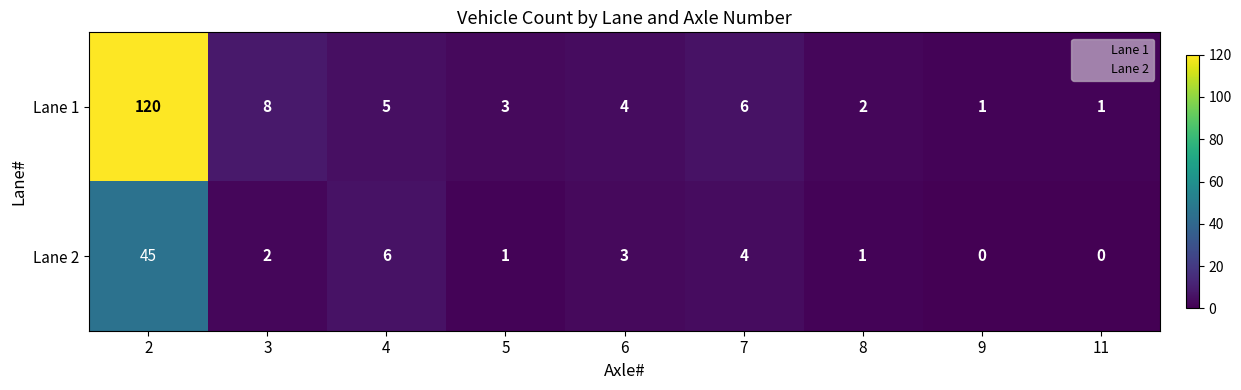

The Lane 2 series shows 6 at 4. True or false?

True